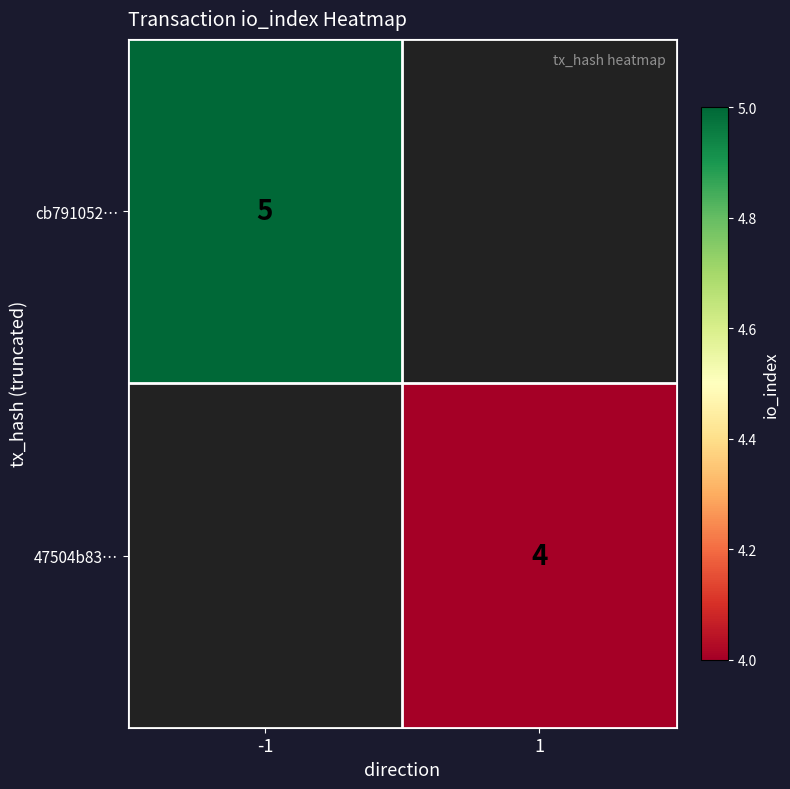

Is it true that cb791052… equals 2 at -1?

False